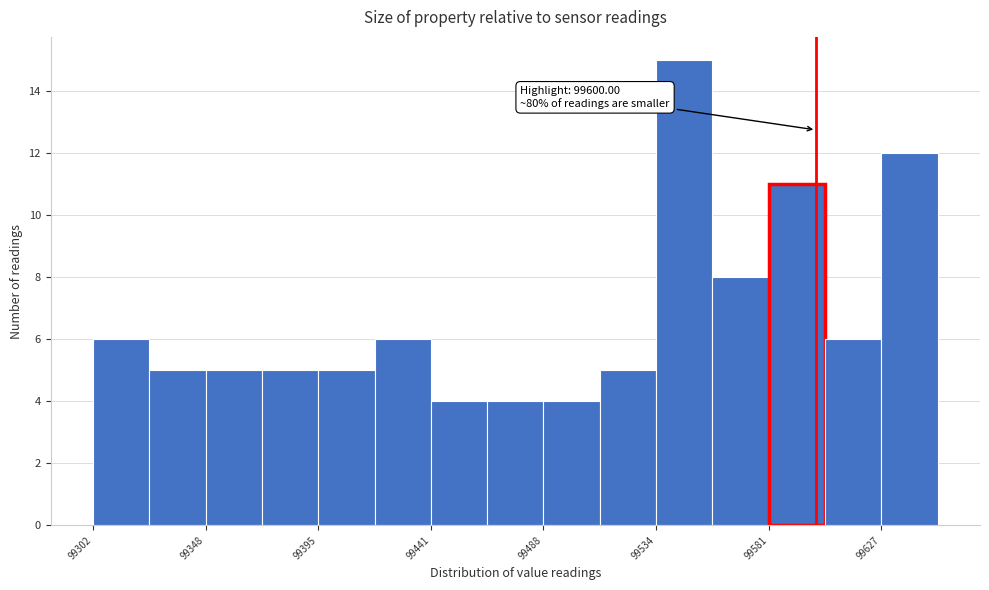

Which range on the x-axis has the tallest bar?

99535 to 99555